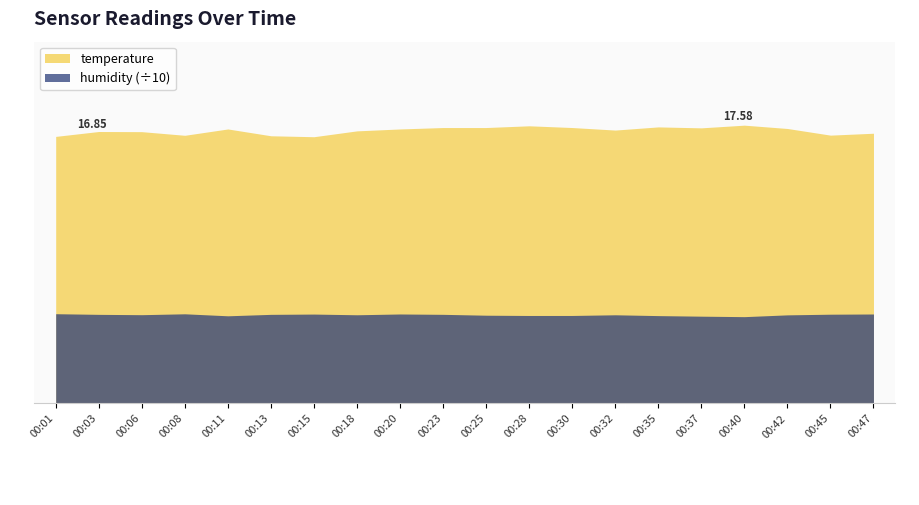

Read the humidity value at 00:15.

5.6